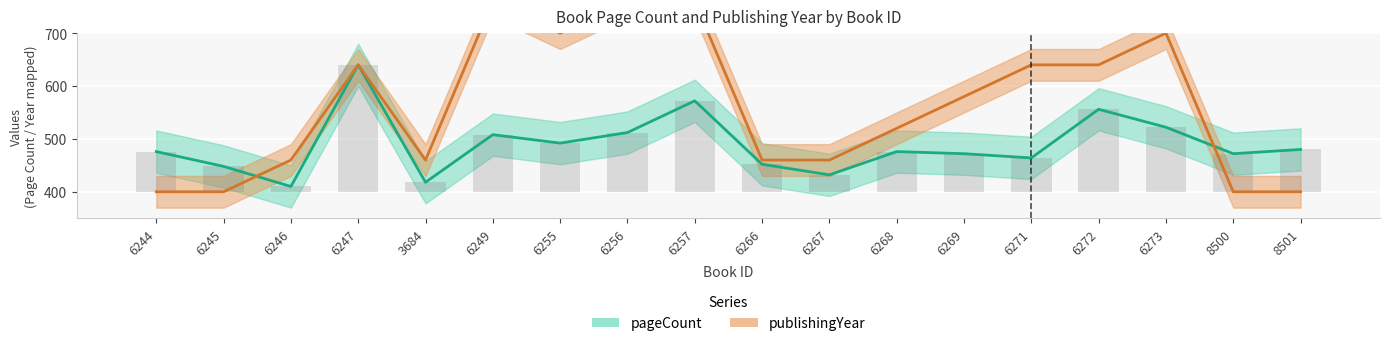

Is the value of pageCount at 6257 greater than the value of publishingYear at 6256?

No